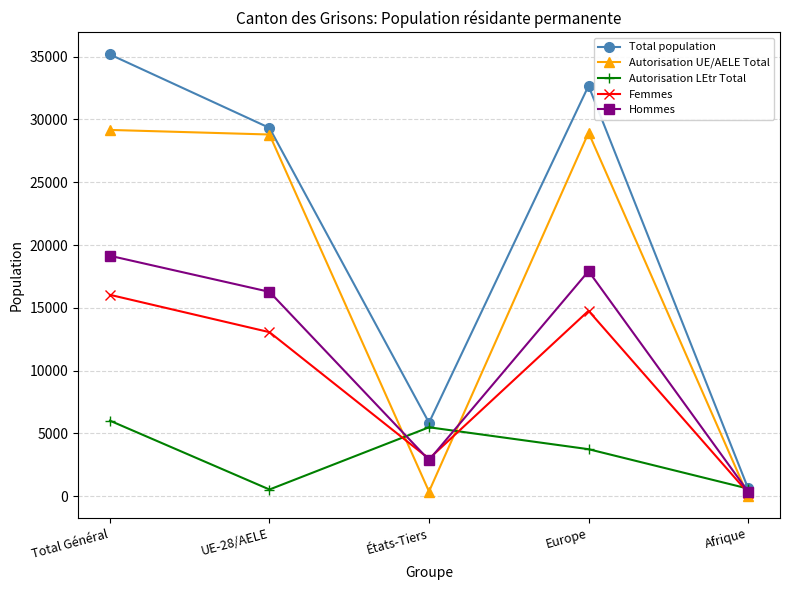

What is the value of the Total population point at the 4th from the left?

32681